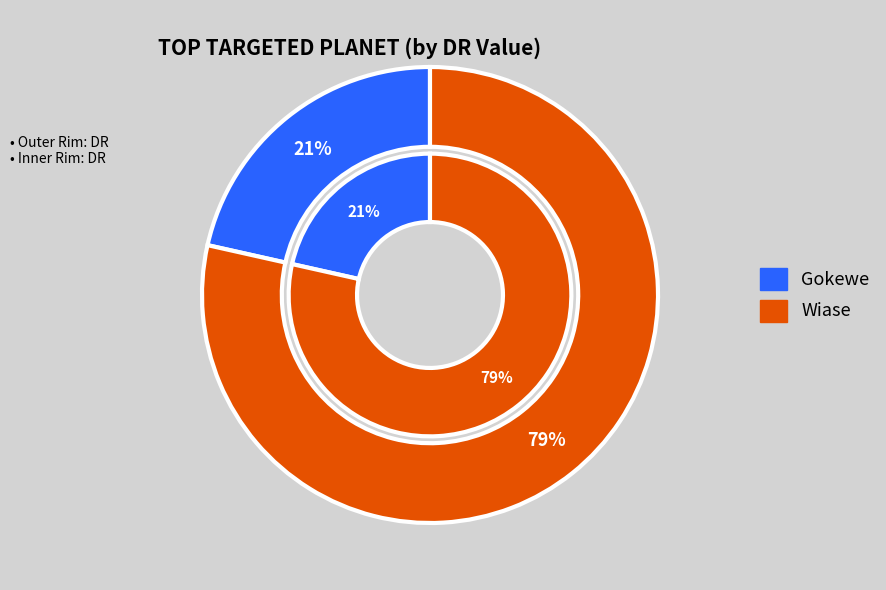

Count the number of slices in the pie.

2